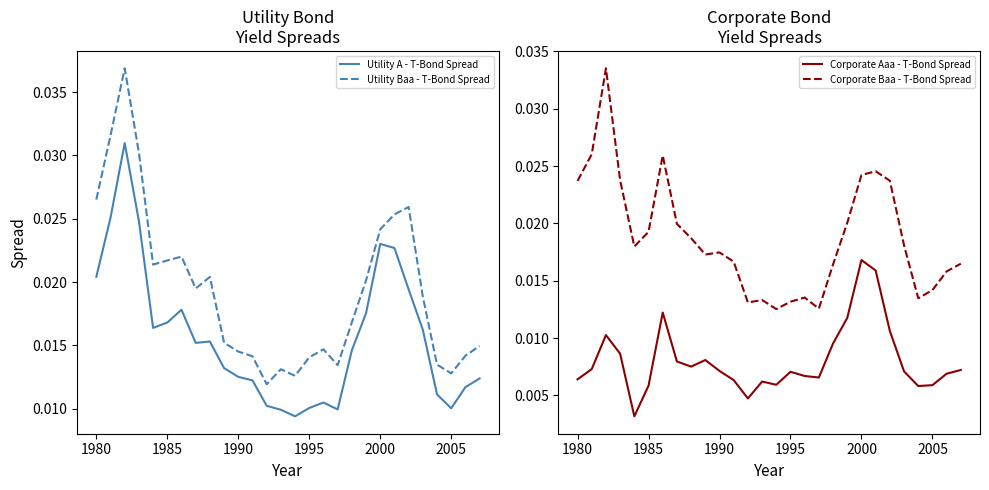

True or false: Utility A - T-Bond Spread and Utility Baa - T-Bond Spread cross at least once.

False